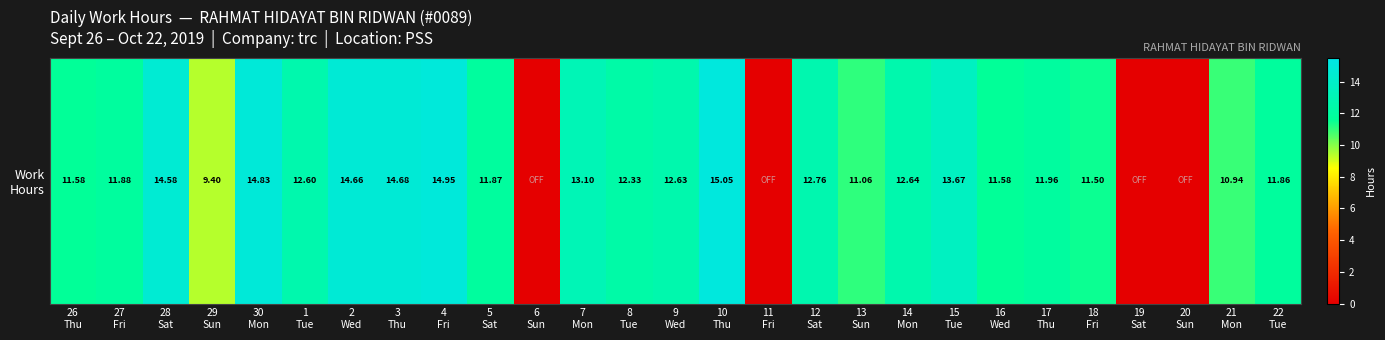

The chart shows a value of 3.1 at 9
Wed. True or false?

False